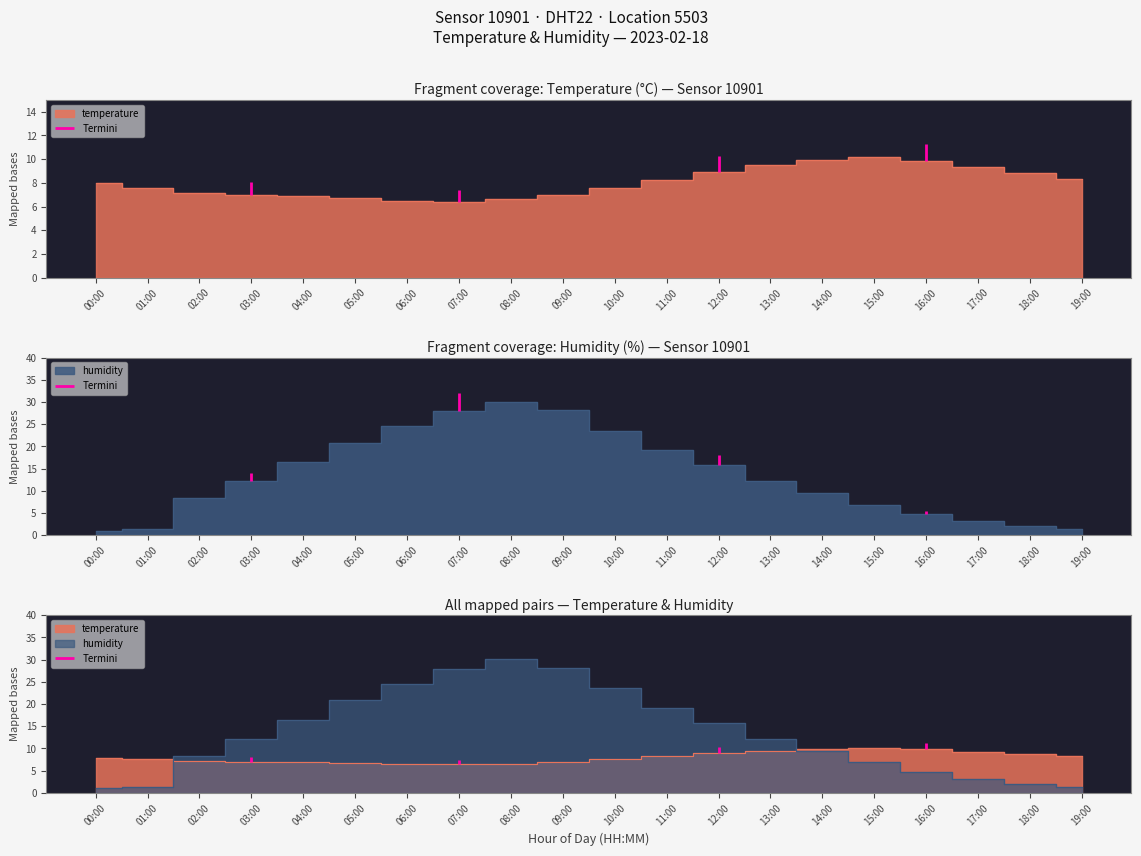

How many lines are shown in the chart?

3